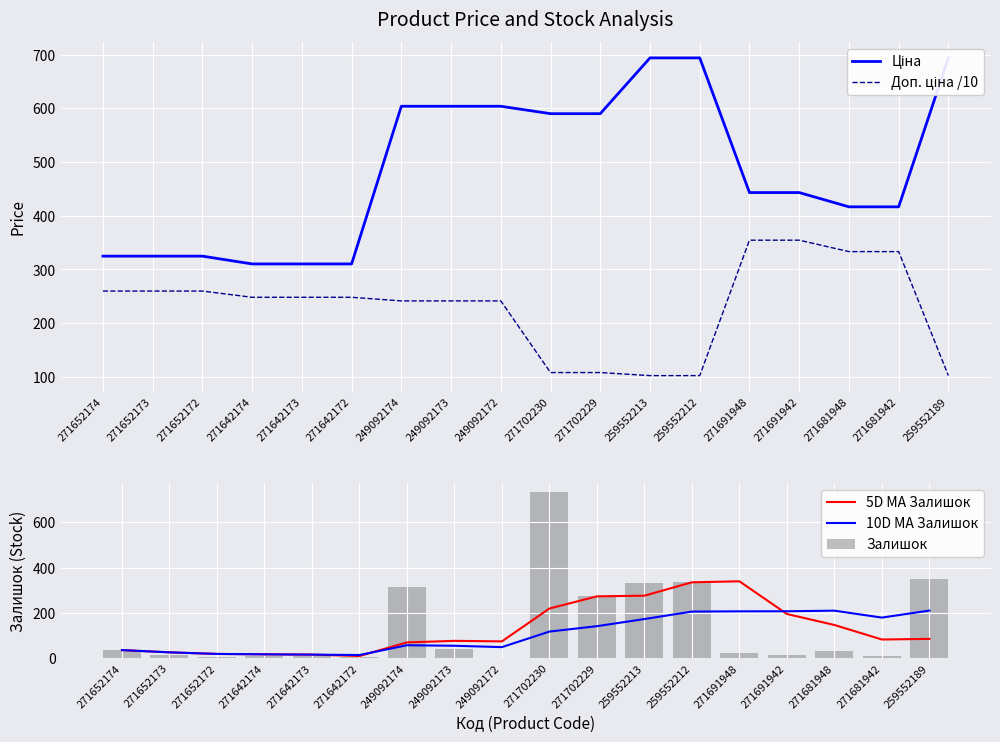

What is the maximum value for 5D MA Залишок?

339.2